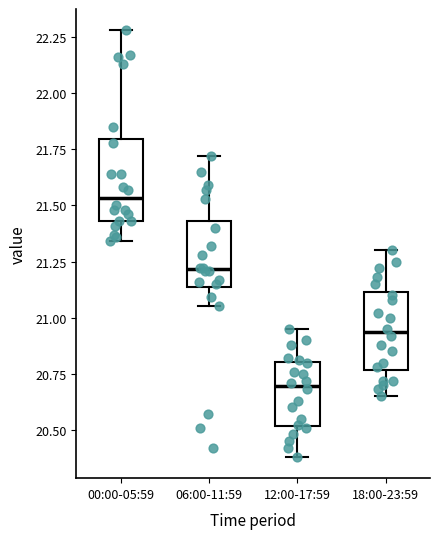

Reading left to right, read every box against the y-axis: the position of its median line, the range the box covers, and the ends of its whiskers. The values are not printed on the chart, so give them approximately, as read against the axis.

00:00-05:59: median 21.55, box 21.45 to 21.80, whiskers 21.35 to 22.30
06:00-11:59: median 21.20, box 21.15 to 21.45, whiskers 21.05 to 21.70
12:00-17:59: median 20.70, box 20.50 to 20.80, whiskers 20.40 to 20.95
18:00-23:59: median 20.95, box 20.75 to 21.10, whiskers 20.65 to 21.30